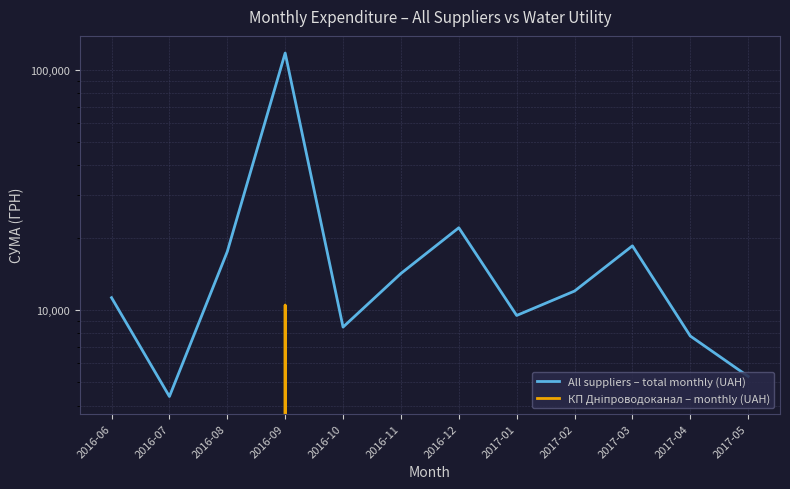

The value of КП Дніпроводоканал – monthly (UAH) at 2017-02 is 0.0. True or false?

True